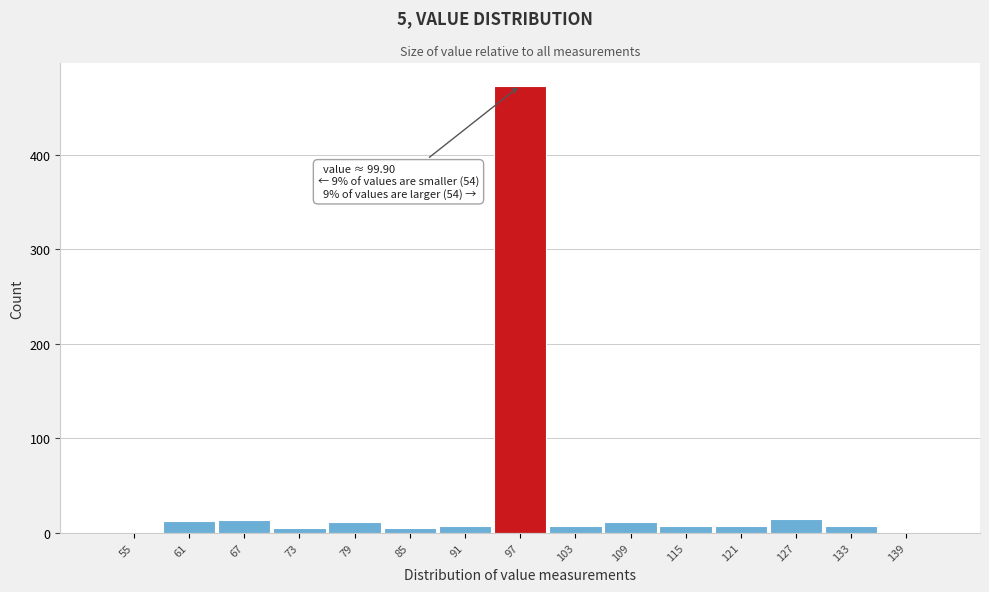

What is the greatest value displayed?

473